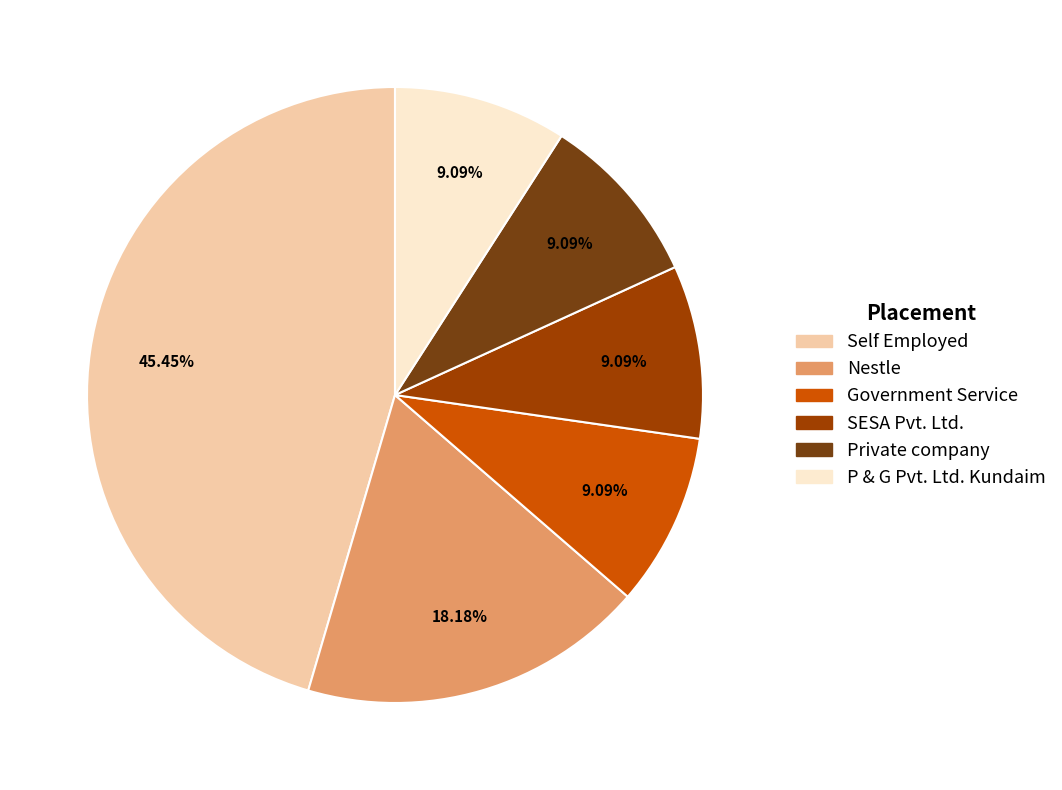

True or false: Nestle accounts for 18% of the total.

True